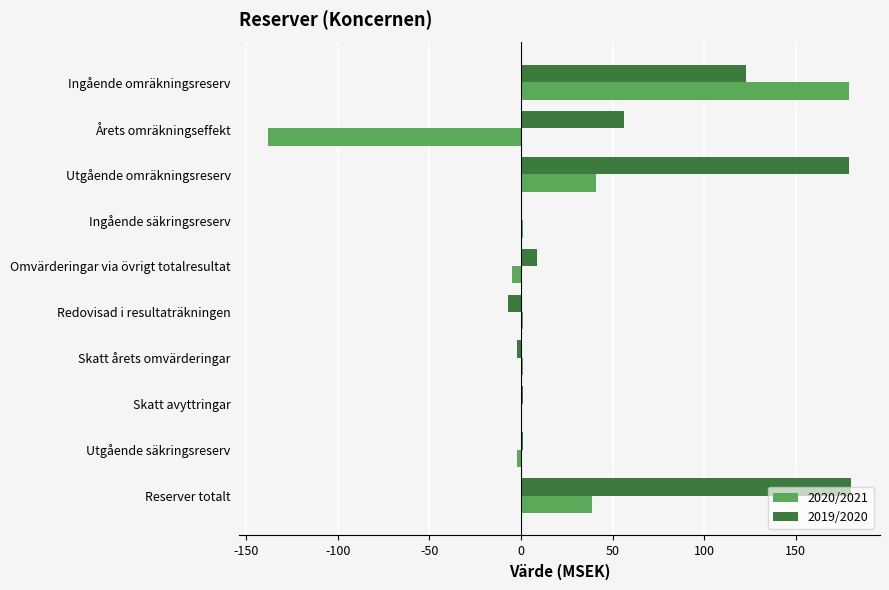

At which category is the sum across all series the highest?

Ingående omräkningsreserv